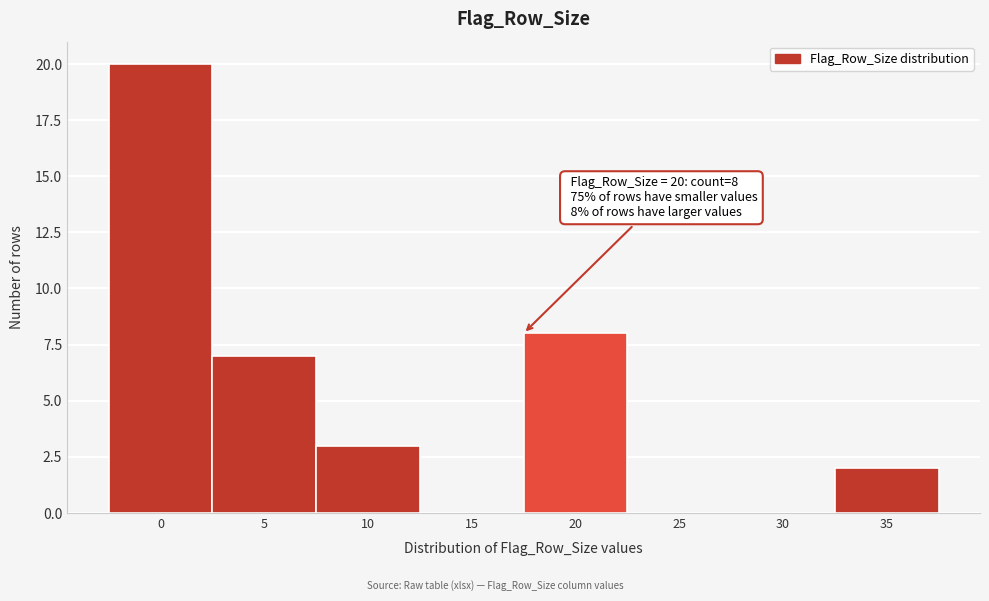

Reading right to left, what are all the values shown in this chart?

35=2	30=0	25=0	20=8	15=0	10=3	5=7	0=20